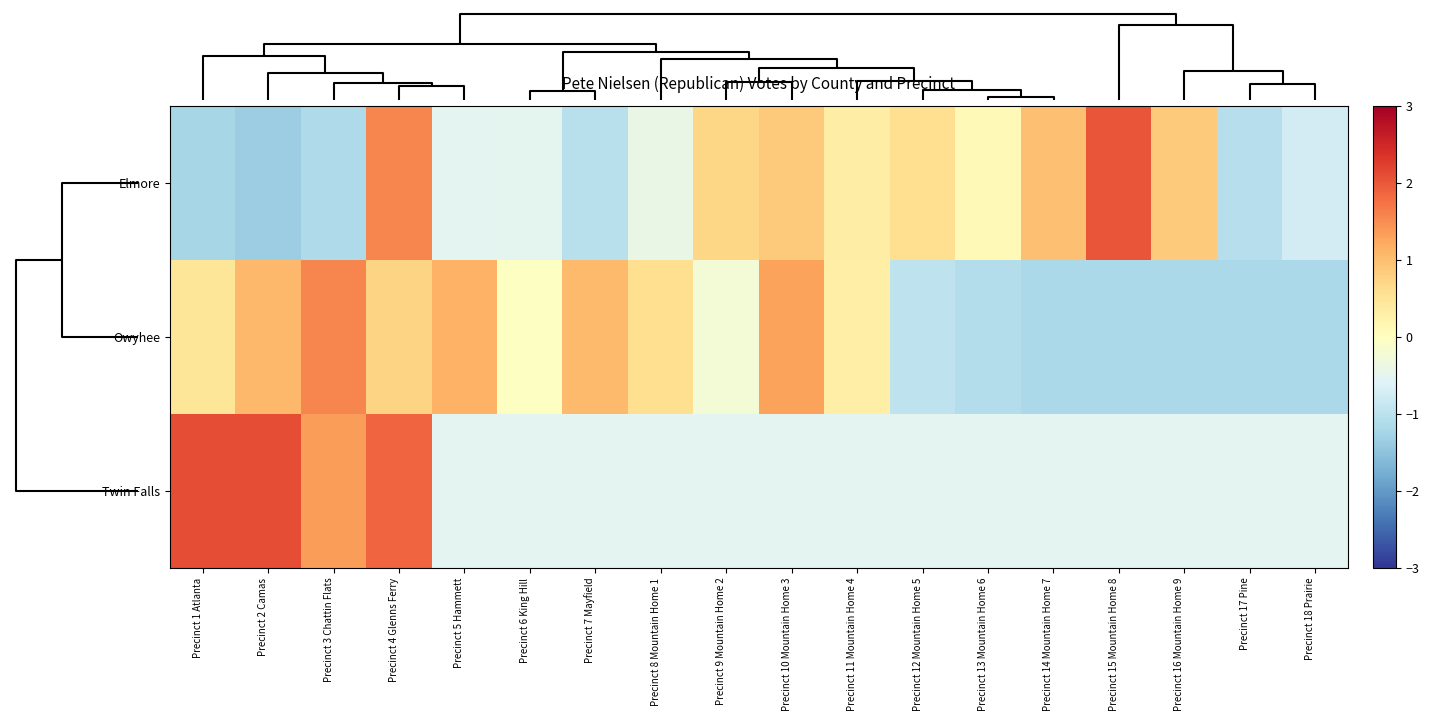

Rank the series by their average value, from highest to lowest.

Twin Falls, Elmore, Owyhee